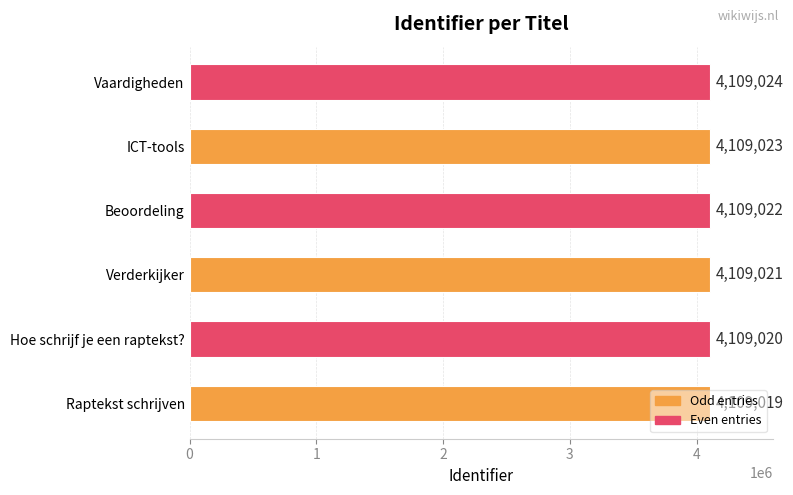

What is the difference between the second highest and second lowest values?

3